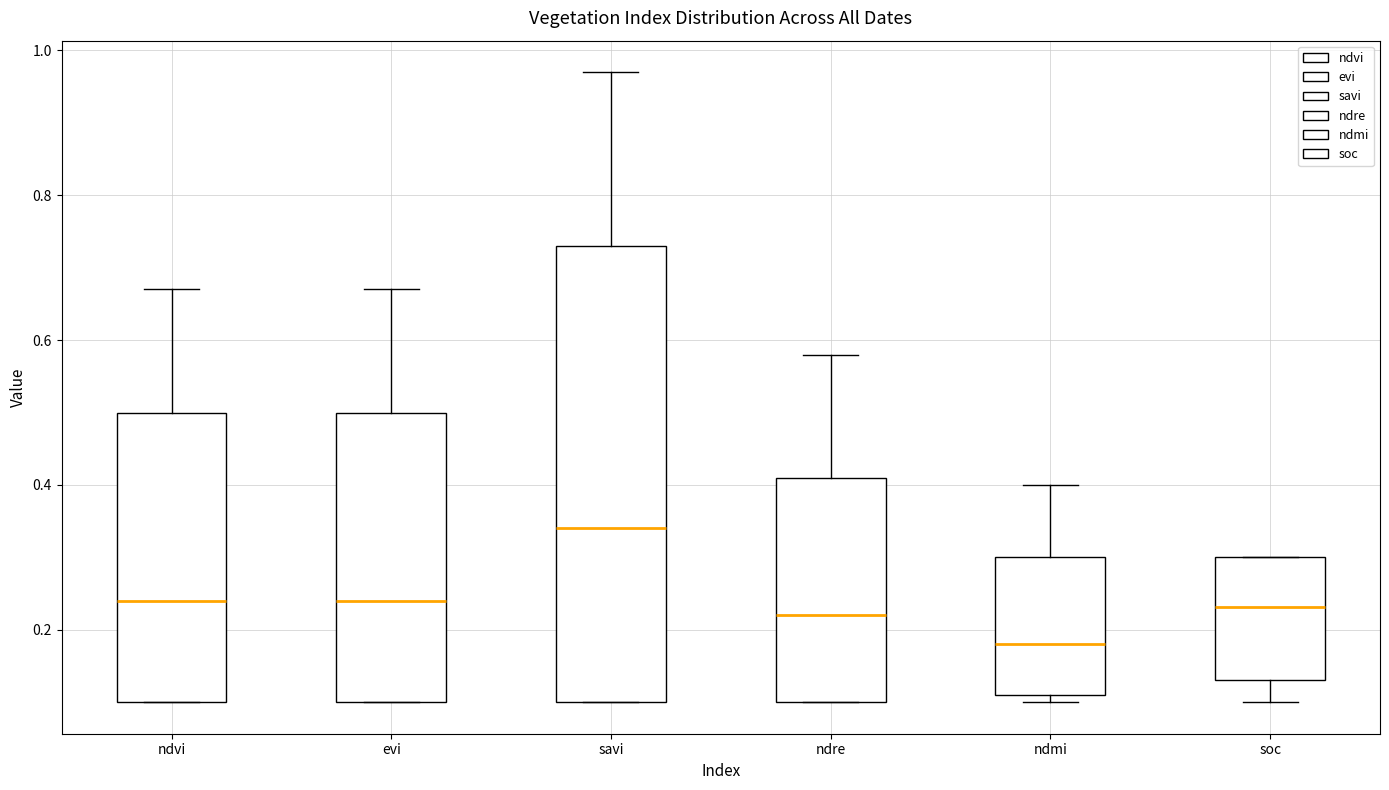

Which box is the tallest, from its lower edge to its upper edge?

savi